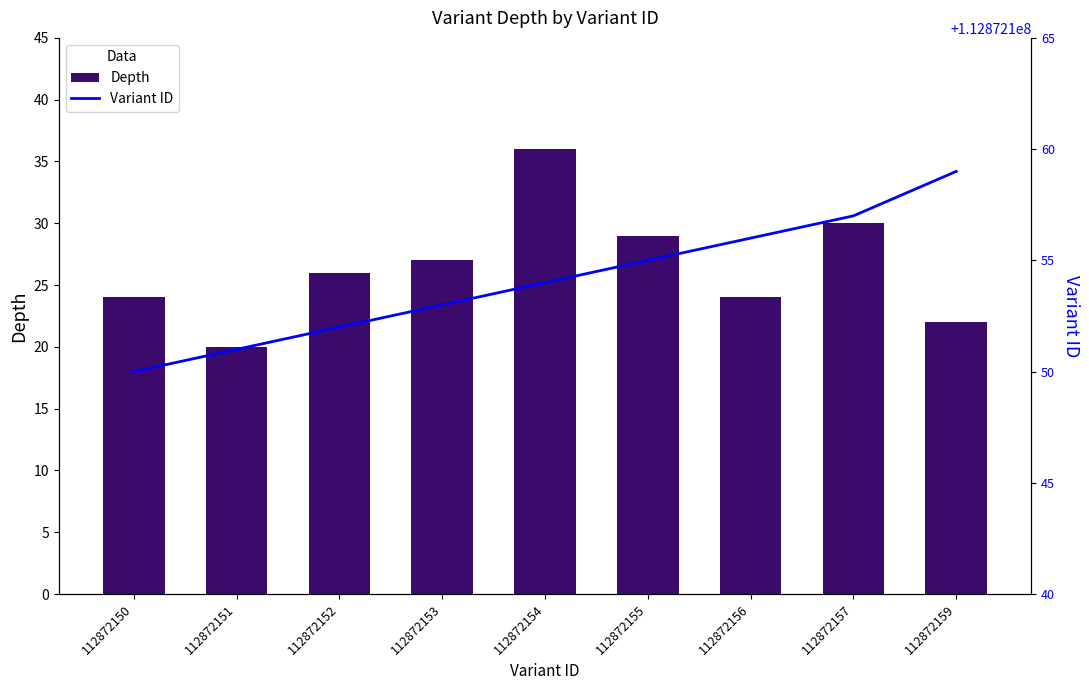

Is the value of depth at 112872150 greater than the value of variant ID at 112872159?

No